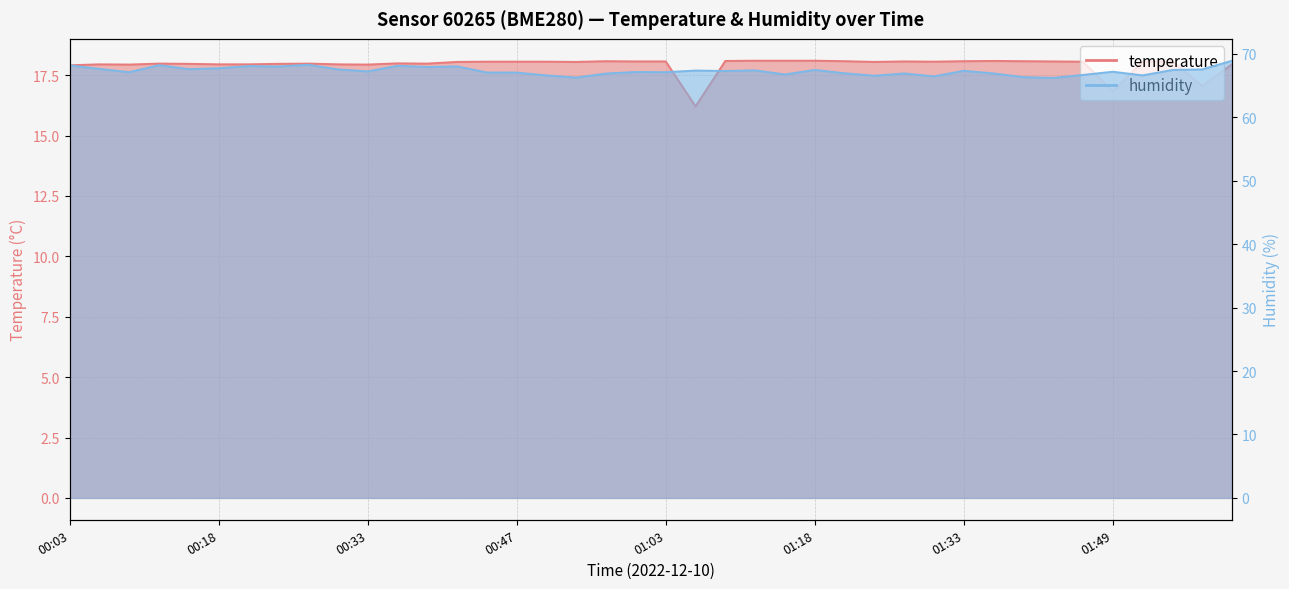

Which has a higher value, 00:24 or 00:12?

00:12